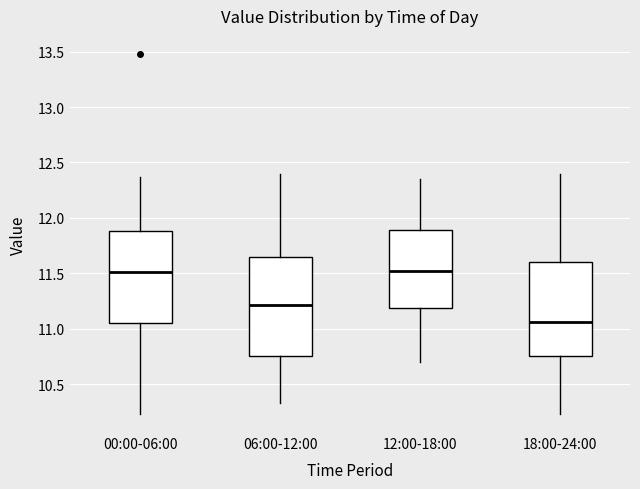

Reading left to right, transcribe this box plot: for each box, give where its median line is, the range the box spans, and where its two whiskers end, as read against the y-axis. The values are not printed on the chart, so give them approximately, as read against the axis.

00:00-06:00: median 11.50, box 11.05 to 11.90, whiskers 10.25 to 12.35
06:00-12:00: median 11.20, box 10.75 to 11.65, whiskers 10.35 to 12.40
12:00-18:00: median 11.55, box 11.20 to 11.90, whiskers 10.70 to 12.35
18:00-24:00: median 11.05, box 10.75 to 11.60, whiskers 10.25 to 12.40